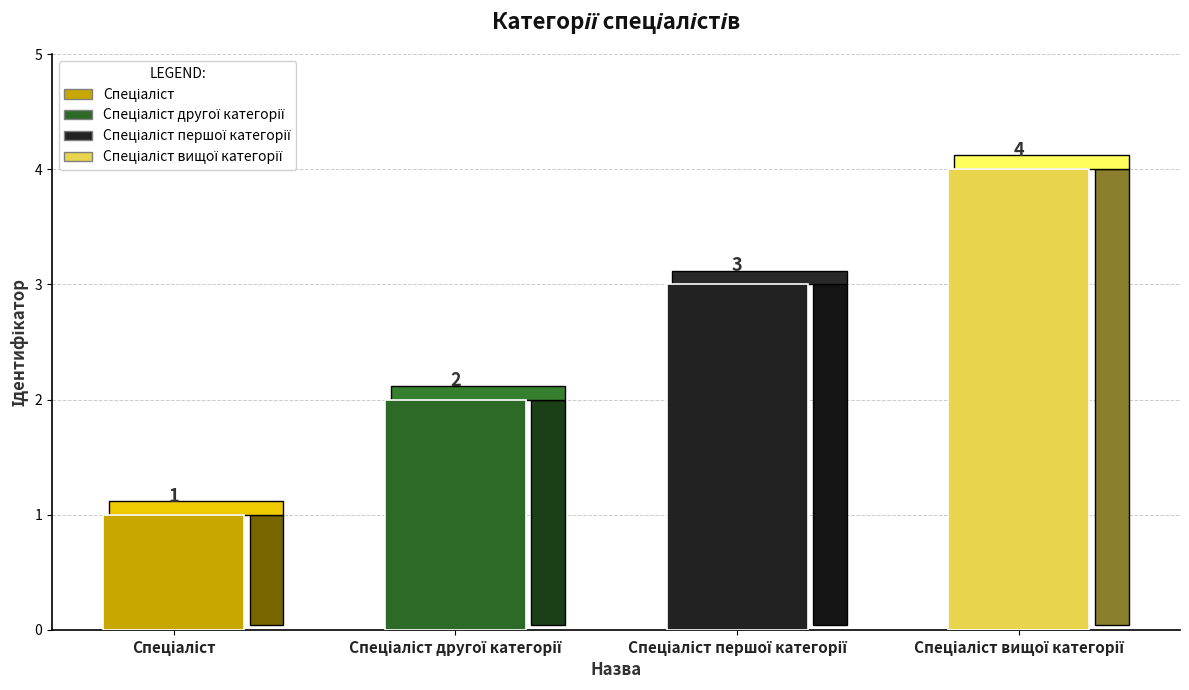

Count the values in the range 2 to 4.

3